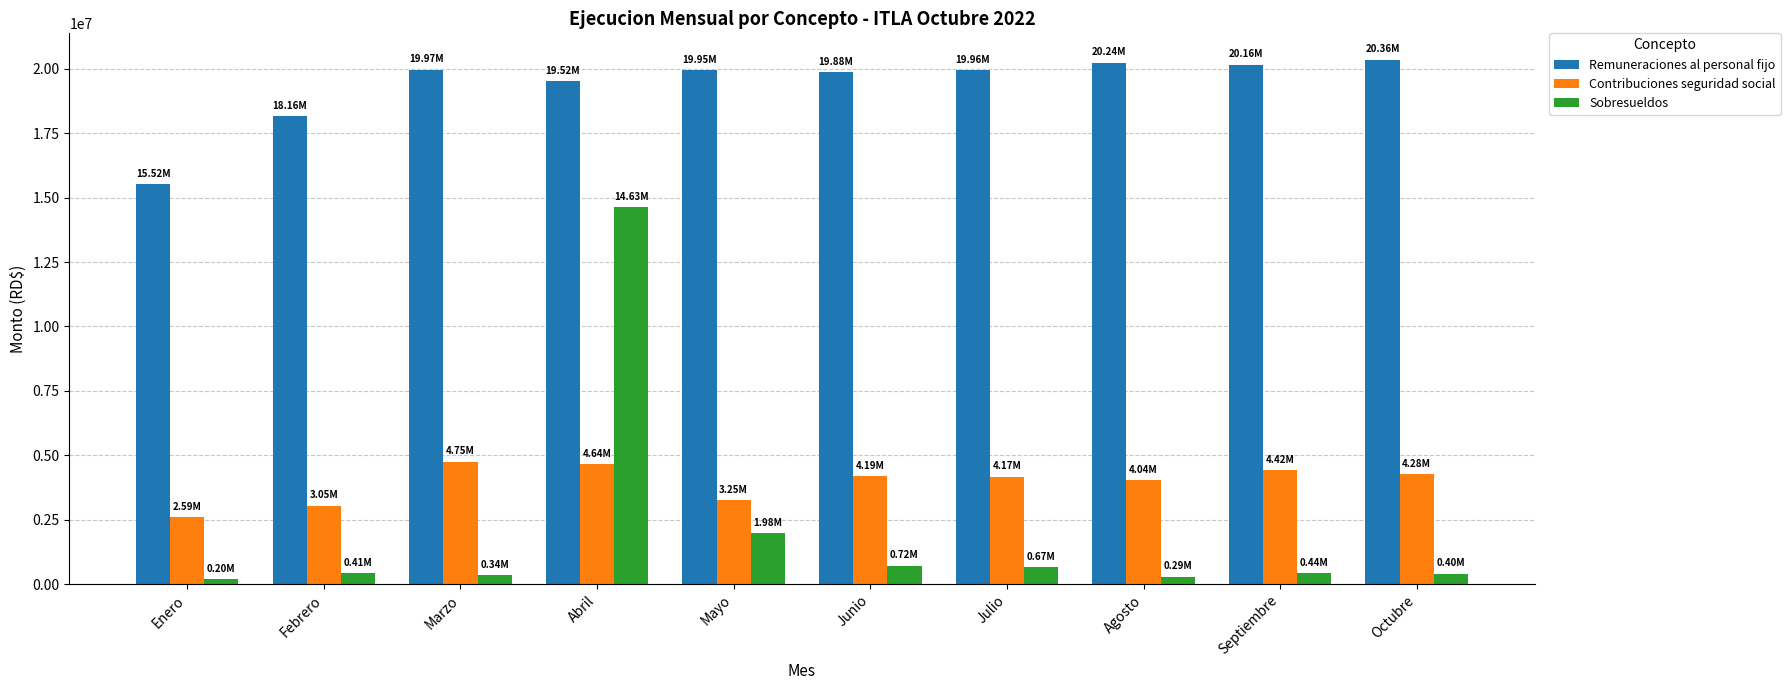

What is the lowest value of the Remuneraciones al personal fijo series?

15519947.2